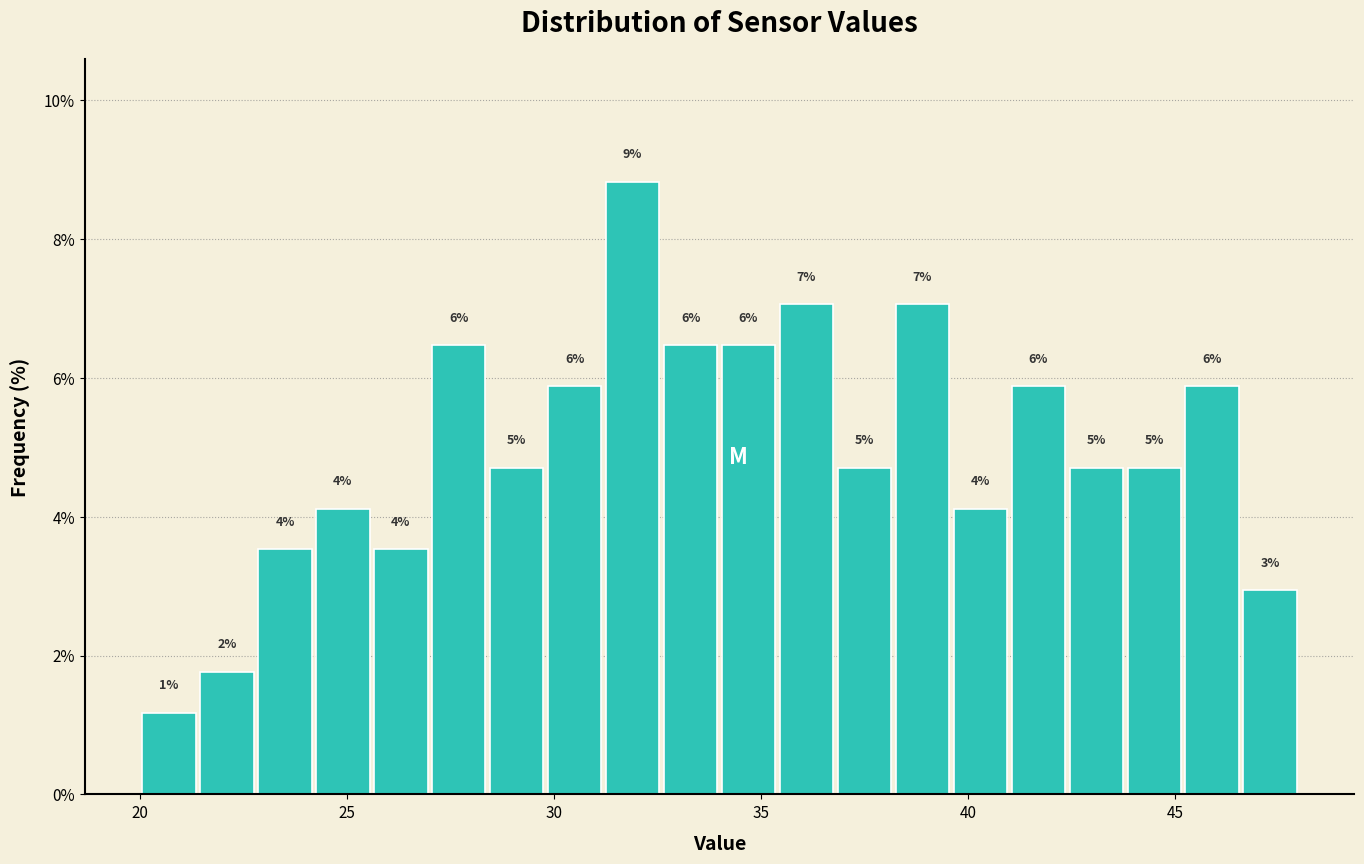

Read against the x-axis, roughly where is the centre of the tallest bar?

32.0